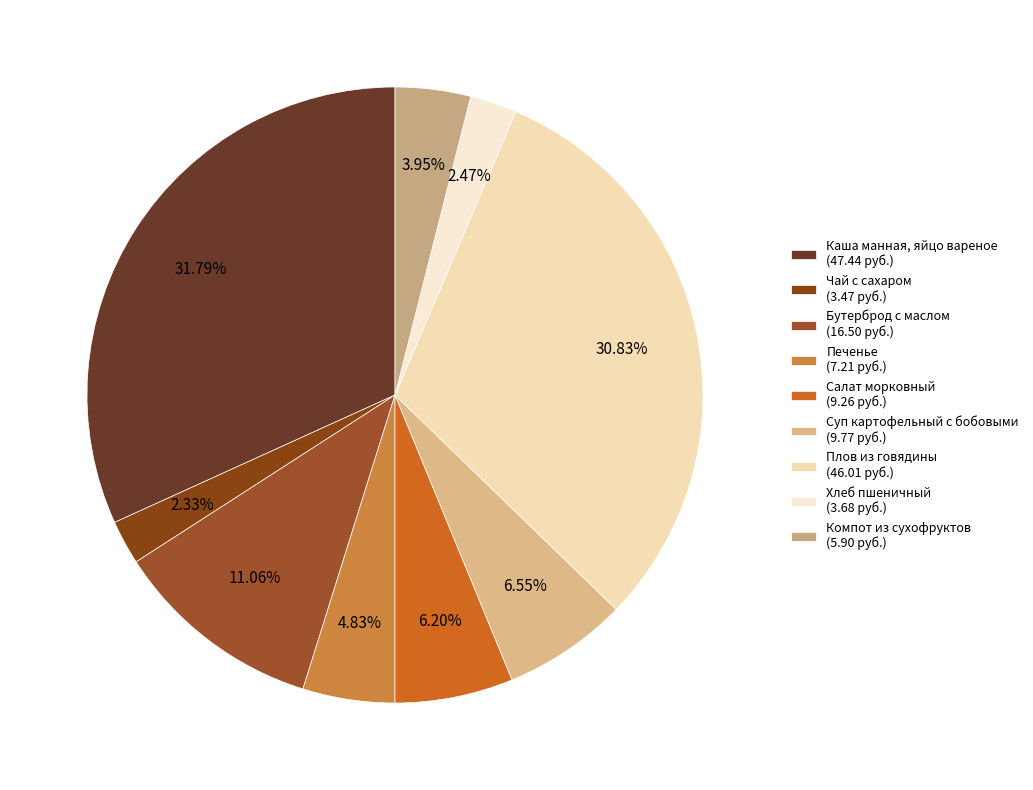

Is there any slice that represents more than half of the pie?

No